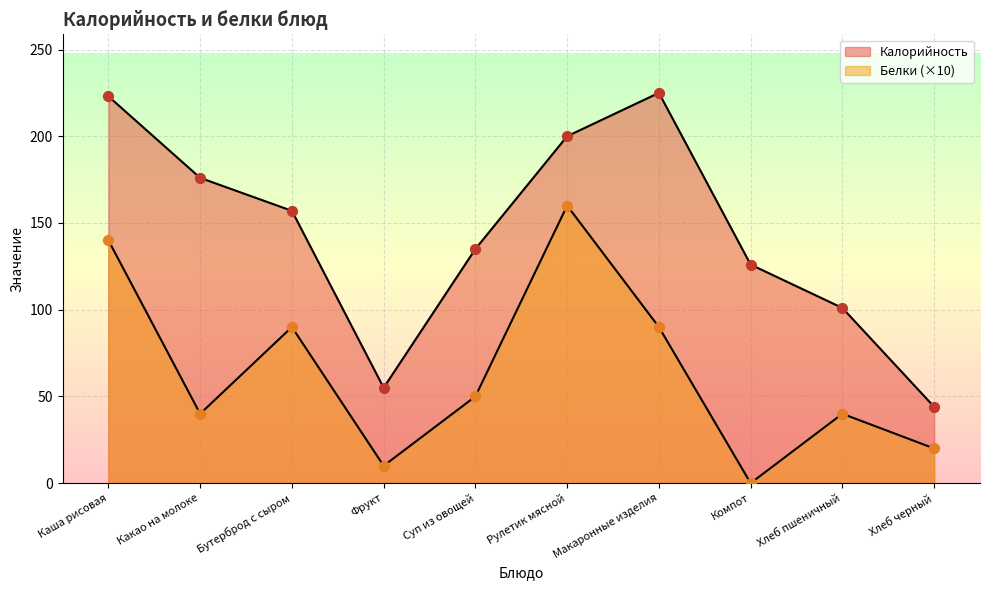

At how many categories does at least one series exceed 172?

4